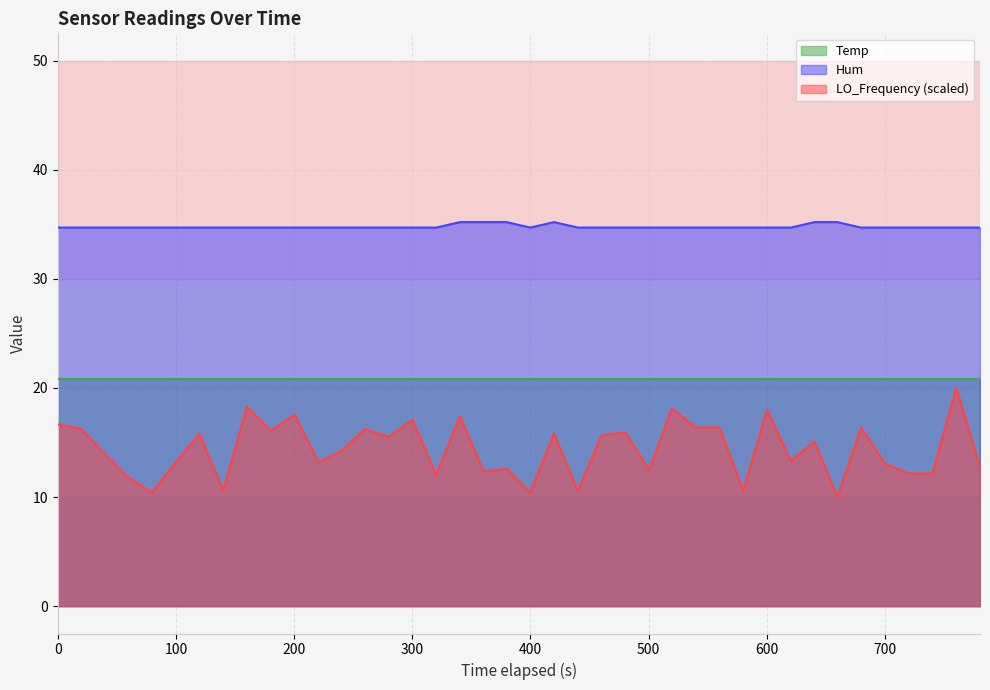

True or false: LO_Frequency and Hum intersect in this chart.

False